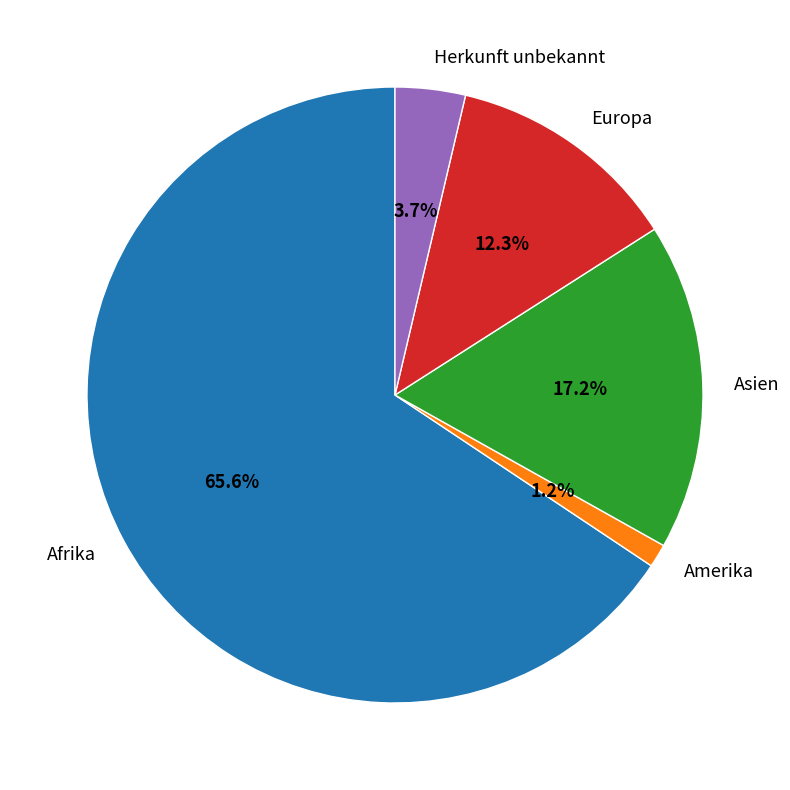

To the nearest percent, what portion does Asien represent?

17%